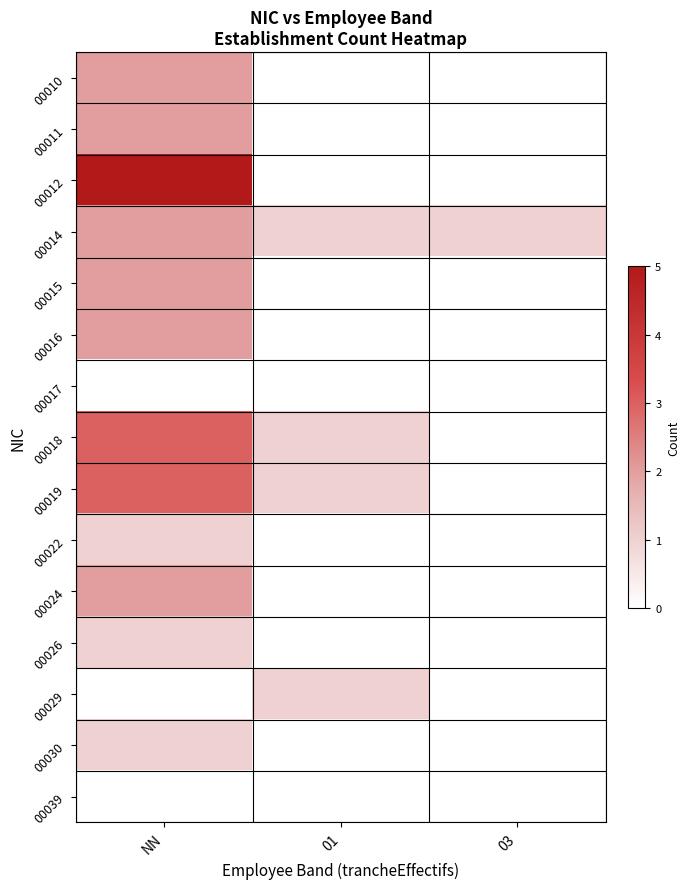

Reading left to right, what are all the values shown in this chart?

00010: NN=2	01=0	03=0
00011: NN=2	01=0	03=0
00012: NN=5	01=0	03=0
00014: NN=2	01=1	03=1
00015: NN=2	01=0	03=0
00016: NN=2	01=0	03=0
00017: NN=0	01=0	03=0
00018: NN=3	01=1	03=0
00019: NN=3	01=1	03=0
00022: NN=1	01=0	03=0
00024: NN=2	01=0	03=0
00026: NN=1	01=0	03=0
00029: NN=0	01=1	03=0
00030: NN=1	01=0	03=0
00039: NN=0	01=0	03=0